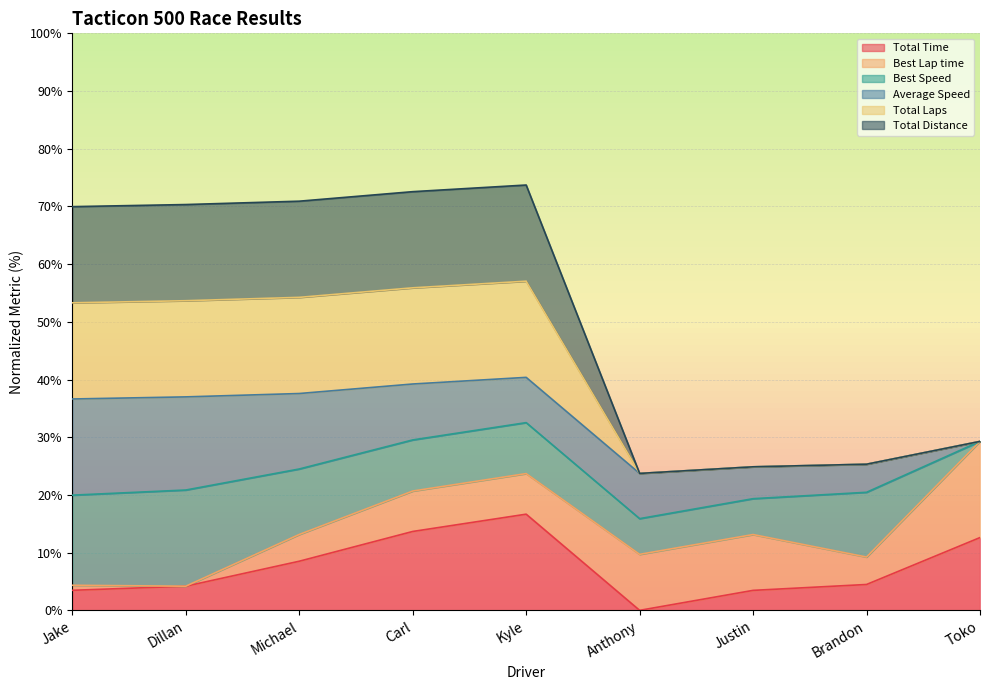

At which category is the sum across all series the highest?

Kyle